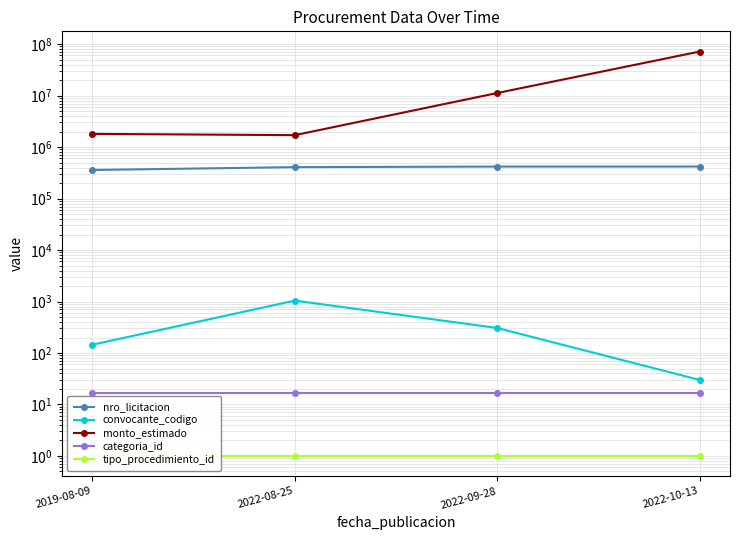

What is the average value of the tipo_procedimiento_id series?

1